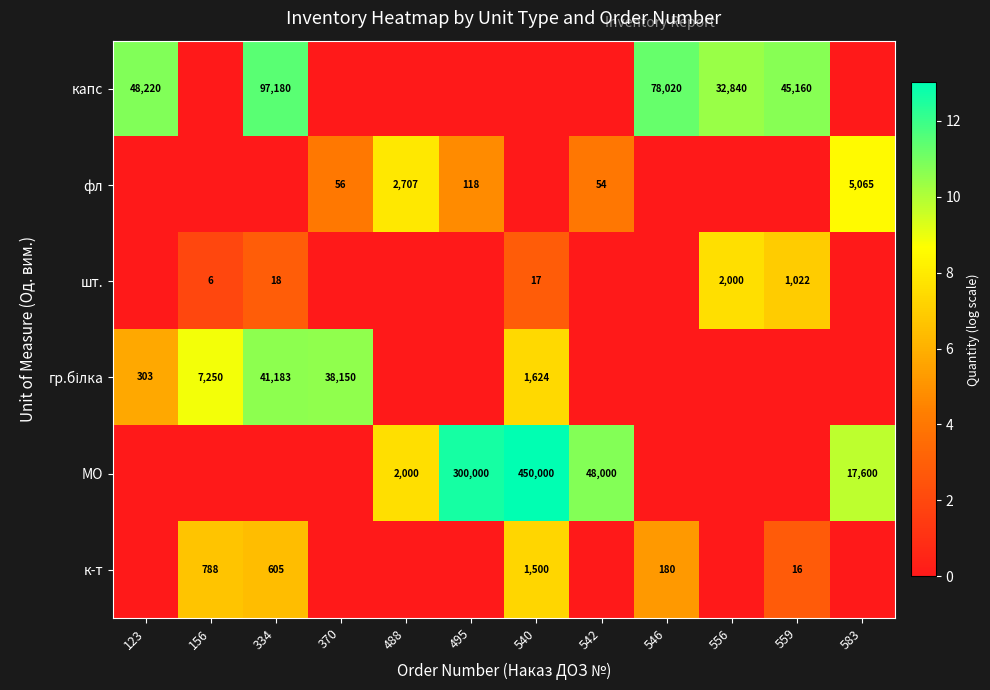

The value of к-т at 334 is 605. True or false?

True